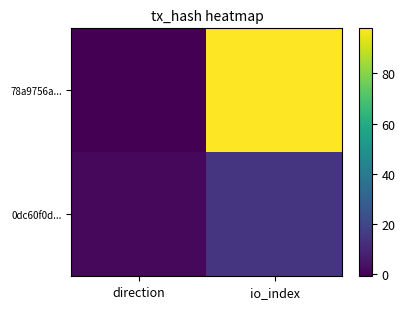

Reading left to right, transcribe all the data shown in this chart.

78a9756a...: direction=-1	io_index=98
0dc60f0d...: direction=1	io_index=14